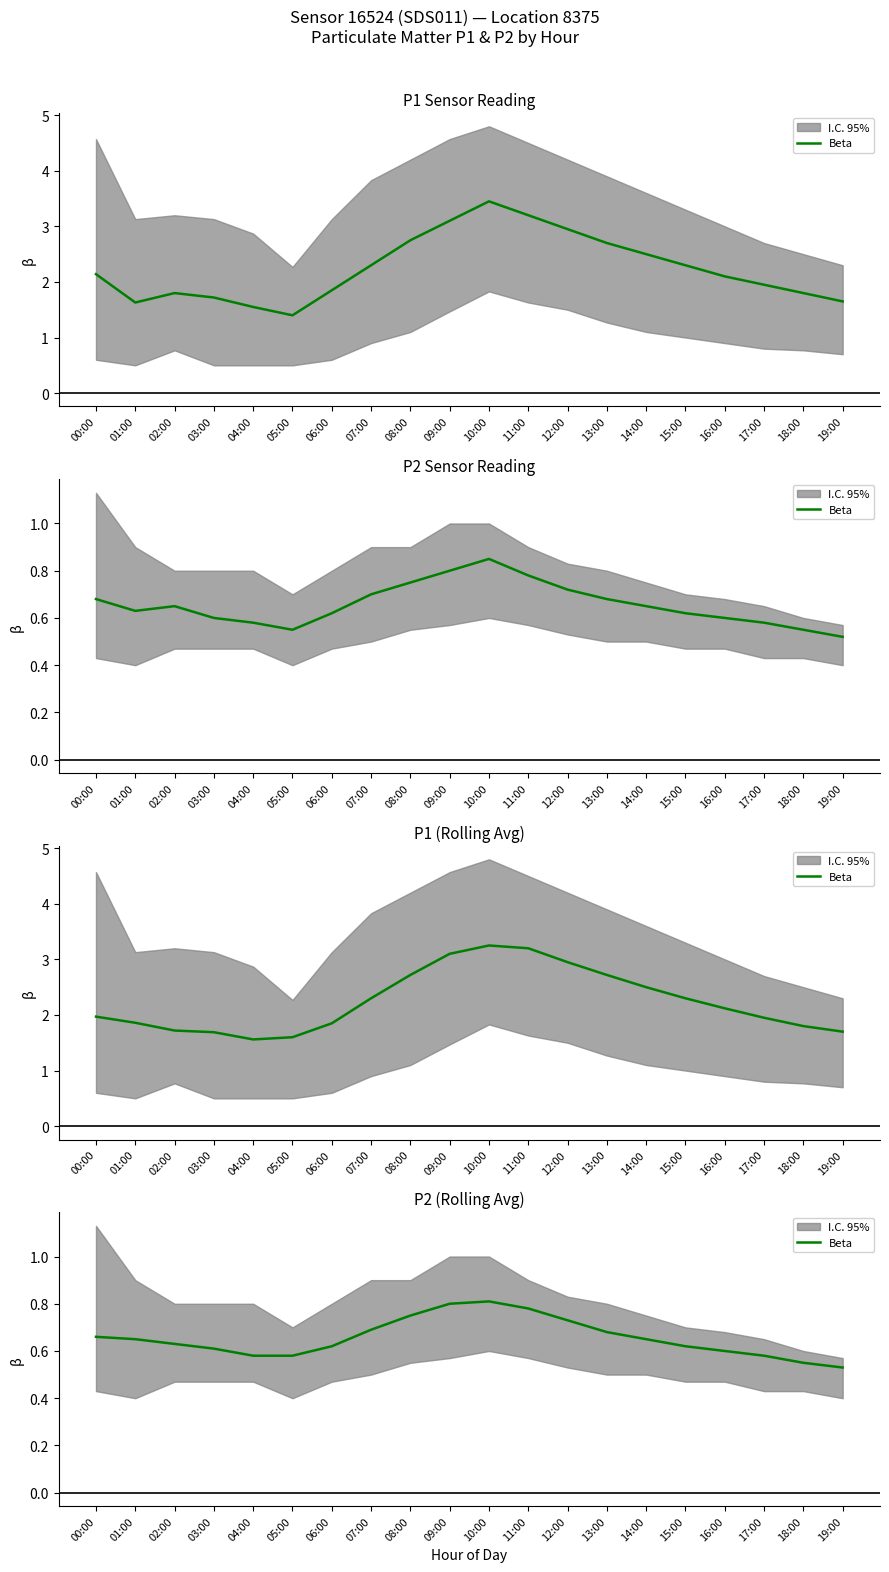

What is the difference between the maximum and minimum values?

0.3